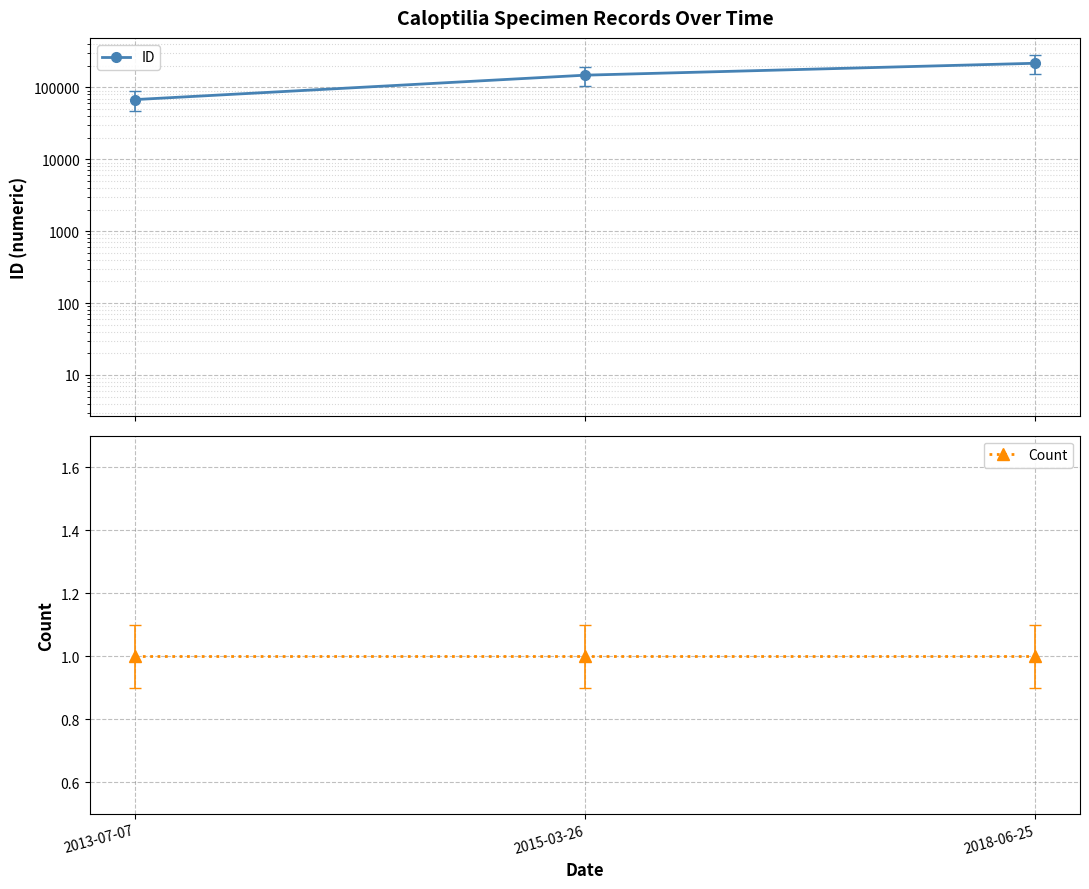

What position from the right is 2015-03-26?

2